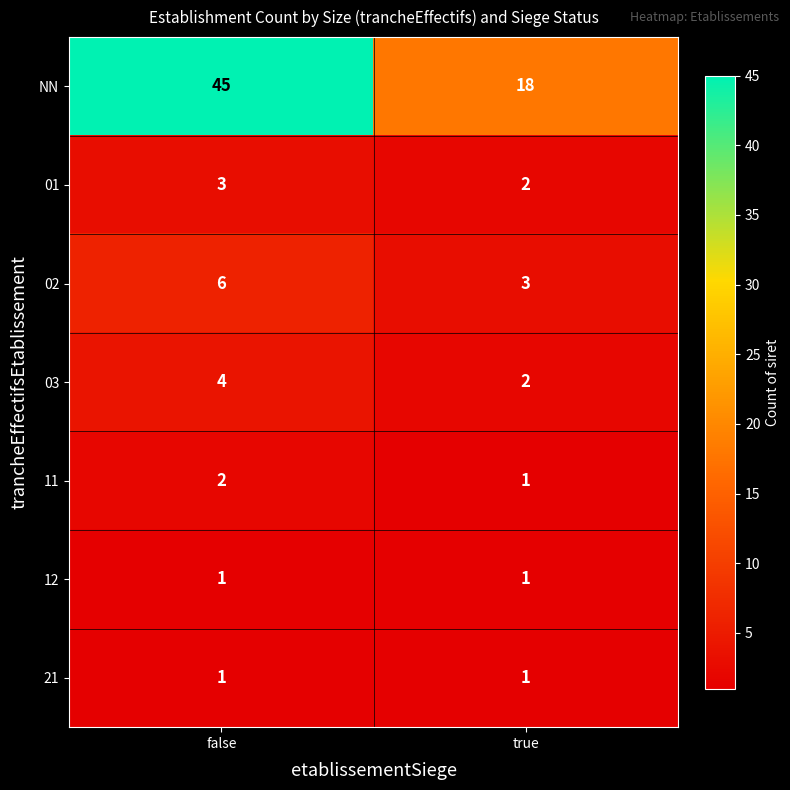

At which category is the sum across all series the highest?

false